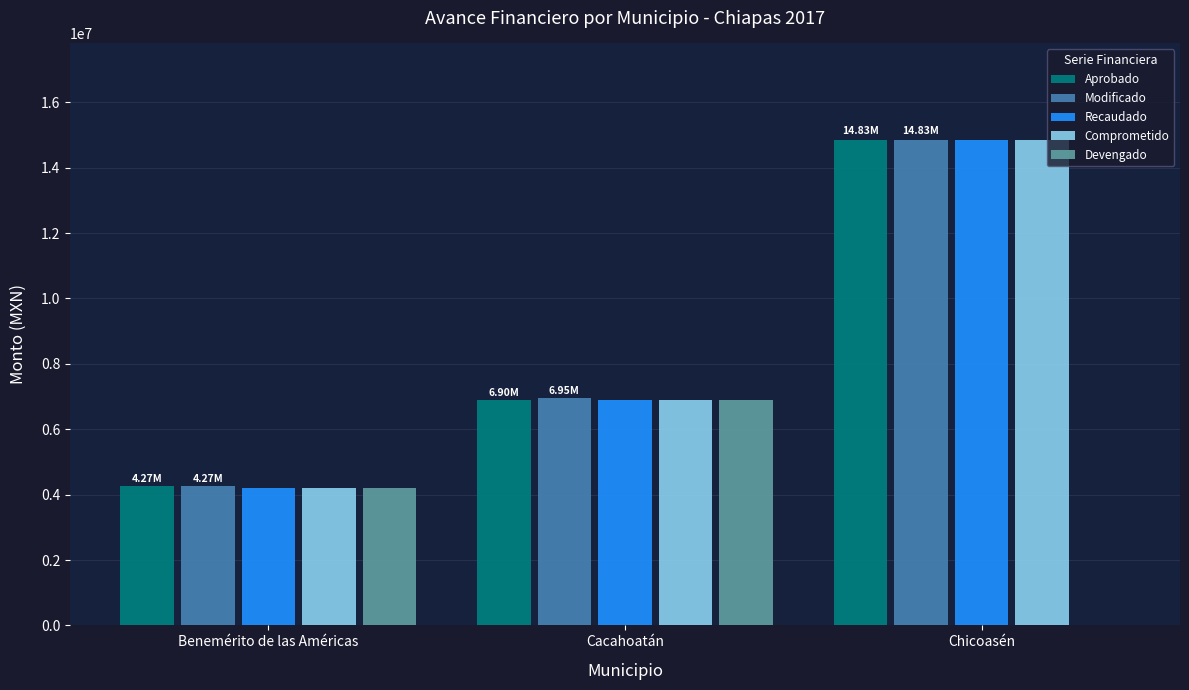

Reading left to right, extract all data points from this chart.

Aprobado: 4268734.0	6902062.0	14834906.3
Modificado: 4268734.0	6950000.0	14834906.3
Recaudado: 4202044.0	6902062.0	14834906.3
Comprometido: 4202044.0	6902062.0	14834906.3
Devengado: 4202044.0	6902062.0	0.0